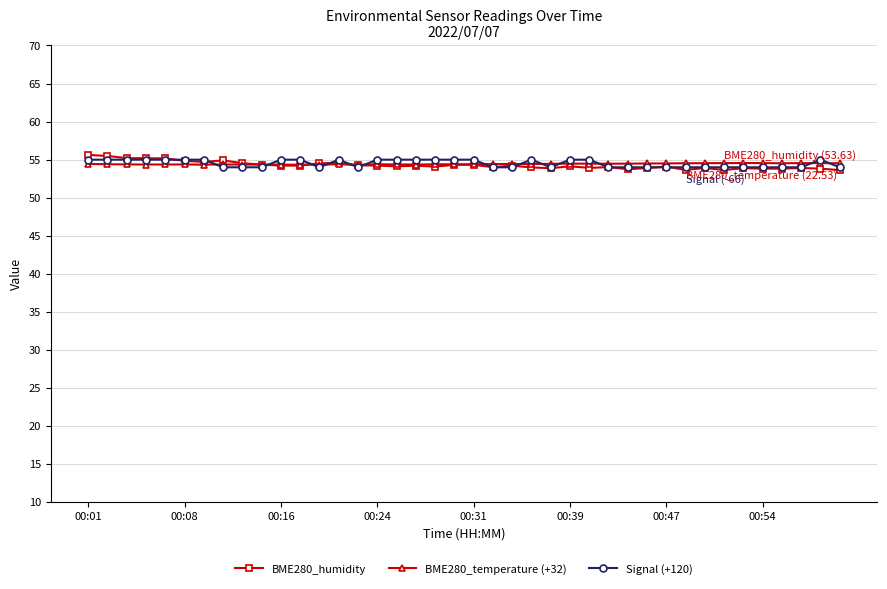

True or false: Signal (+120) has more than 1 interior local peaks.

True